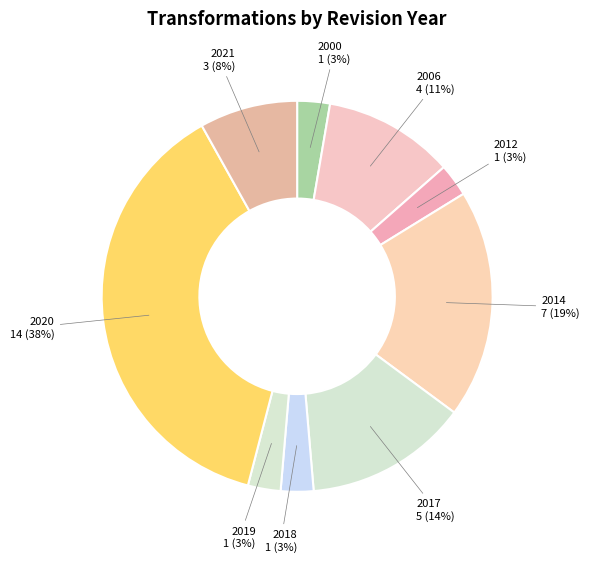

What percentage is the 2012 slice, to the nearest percent?

3%